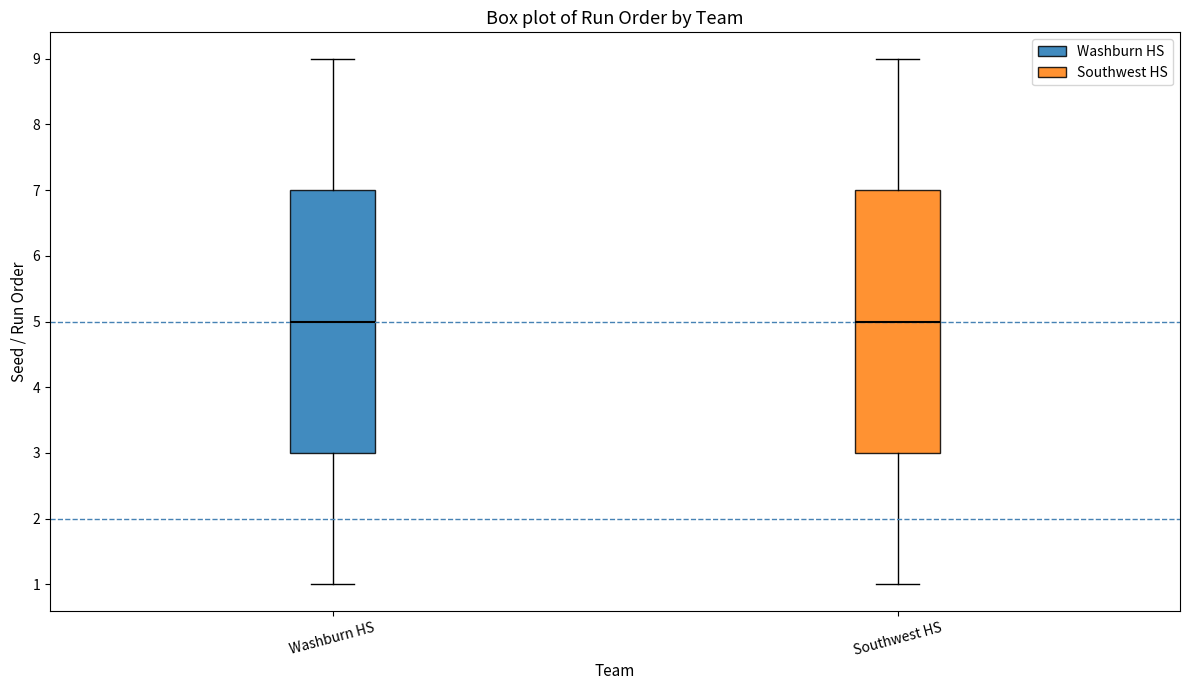

Where does the lower whisker of the box for Washburn HS end on the y-axis? The values are not printed on the chart, so give them approximately, as read against the axis.

1